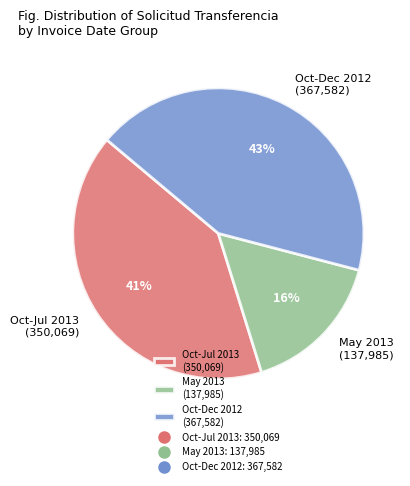

Is there a majority slice in this chart?

No